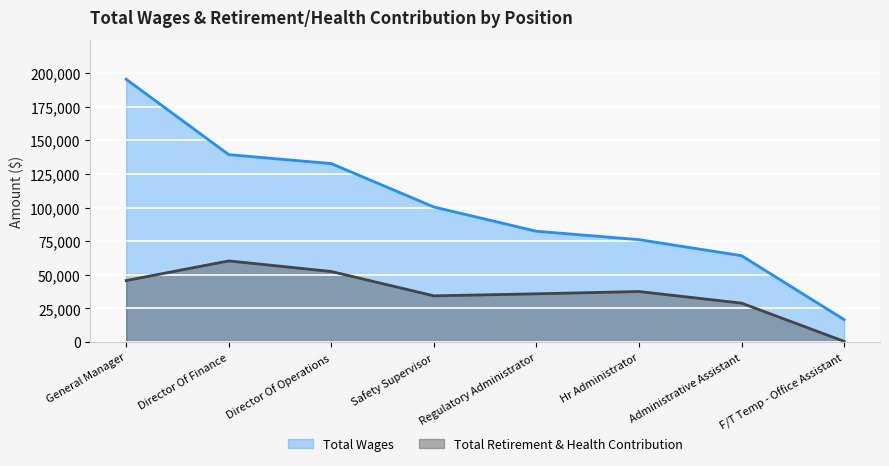

True or false: Total Retirement & Health Contribution has a value of 573 at F/T Temp - Office Assistant.

True